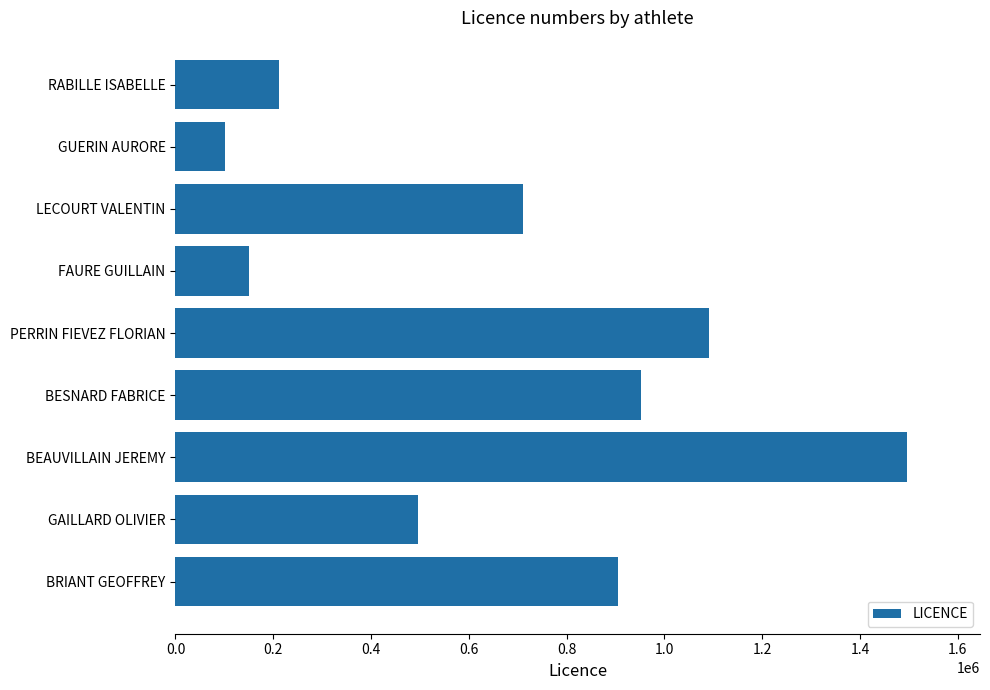

What is the sum of the values at BESNARD FABRICE and FAURE GUILLAIN?

1104258